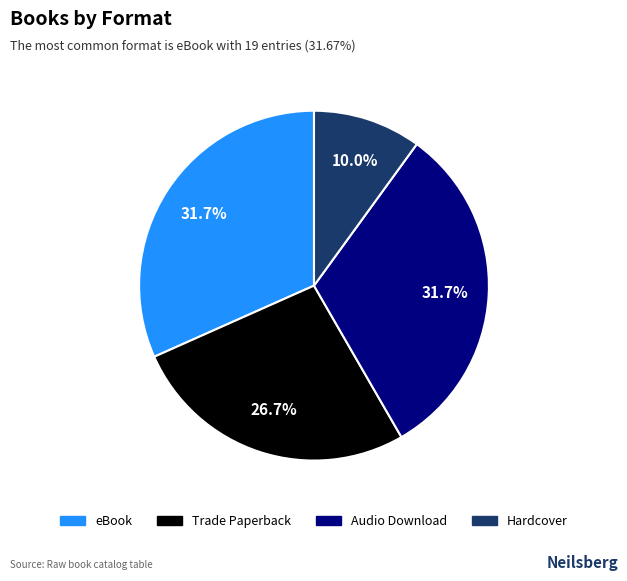

Which category has the smallest portion of the pie?

Hardcover